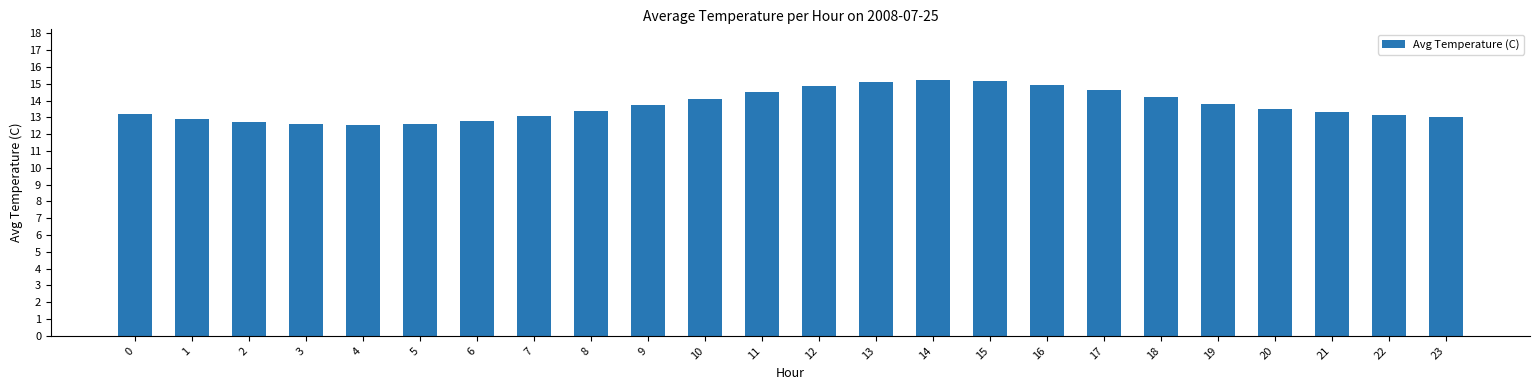

The value at 7 is 23.4. True or false?

False